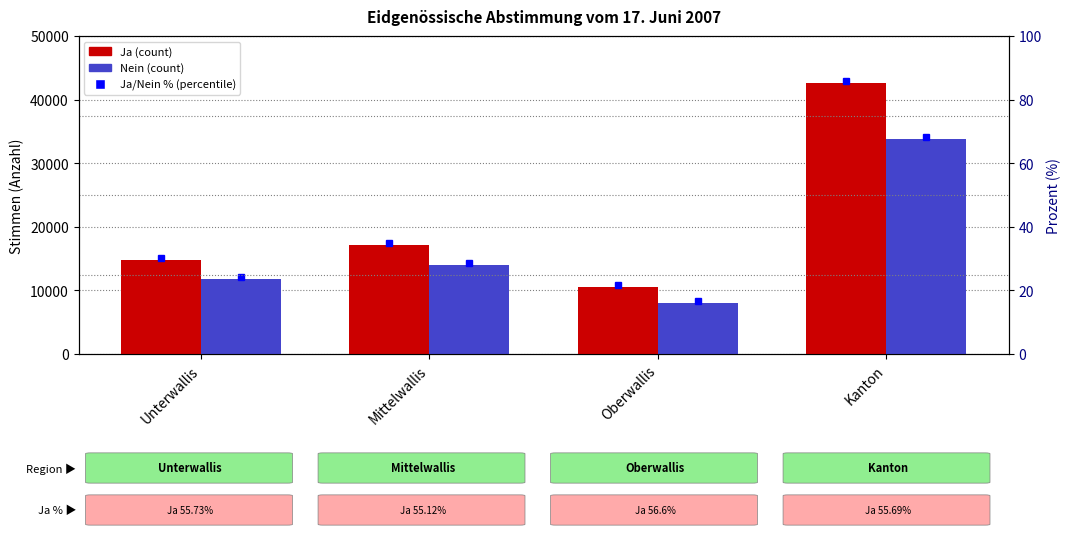

What is the difference between the maximum and second lowest values in the Nein % series?

0.6